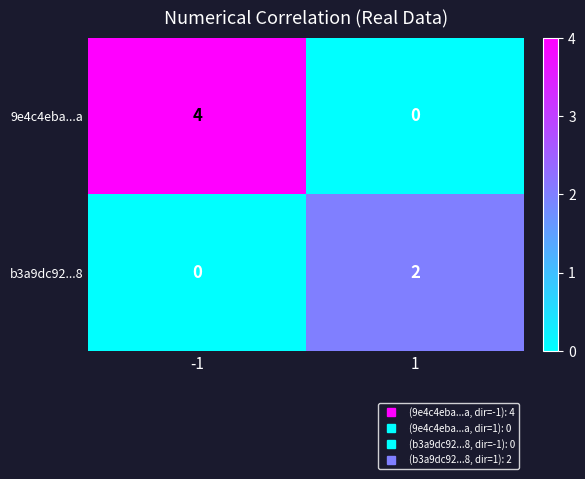

Rank the series by their average value, from lowest to highest.

b3a9dc92...8, 9e4c4eba...a